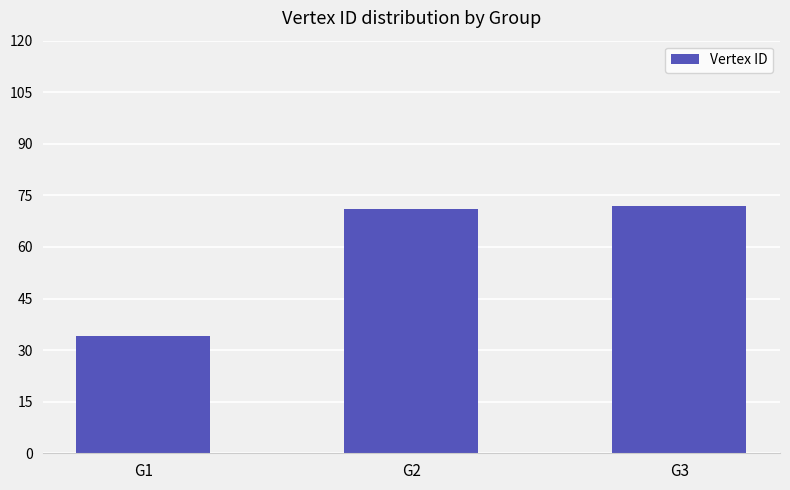

How many series are shown in this chart?

1